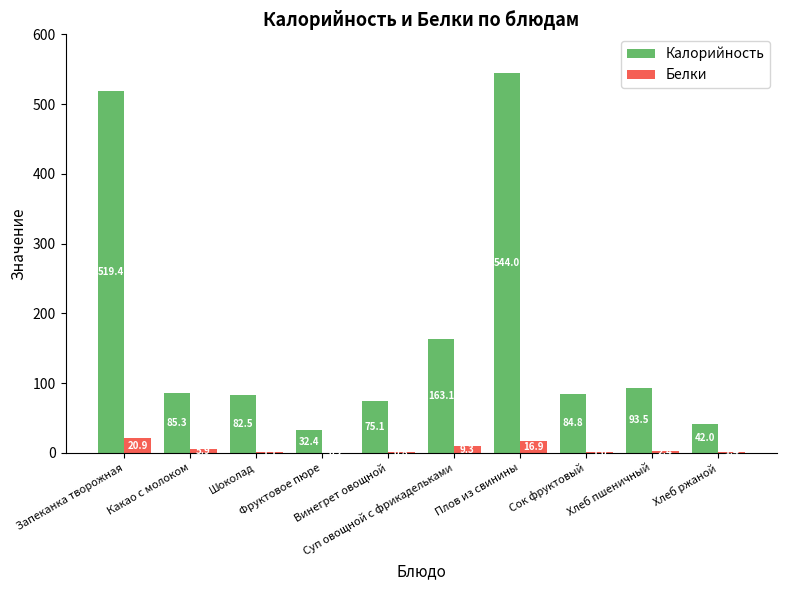

Count the number of categories in the chart.

10